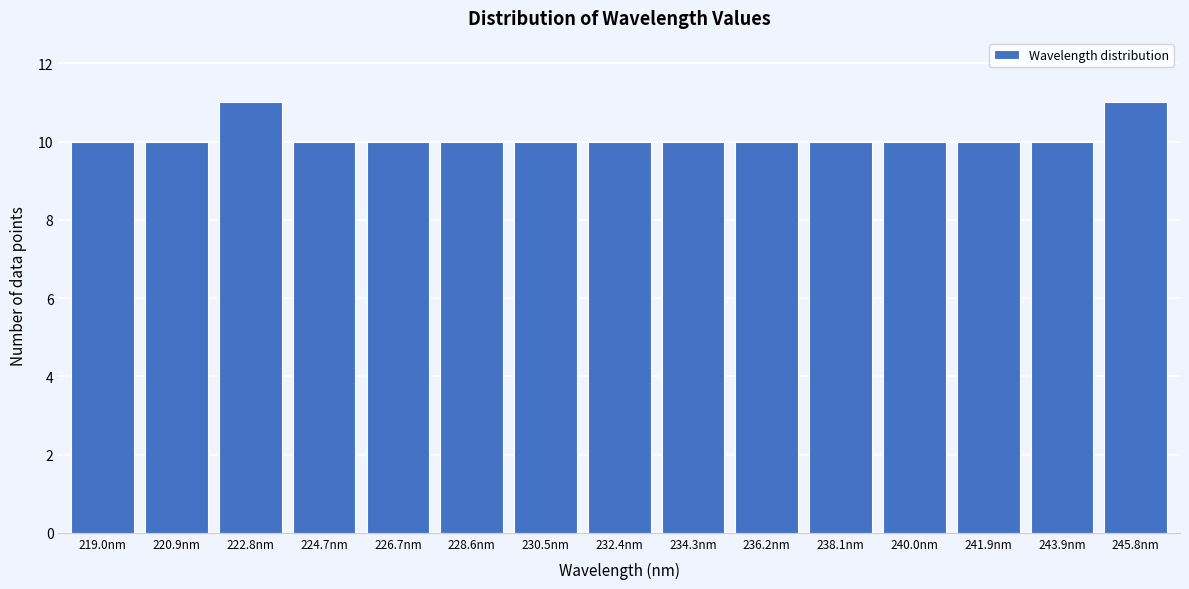

Reading right to left, extract all data points from this chart.

11	10	10	10	10	10	10	10	10	10	10	10	11	10	10